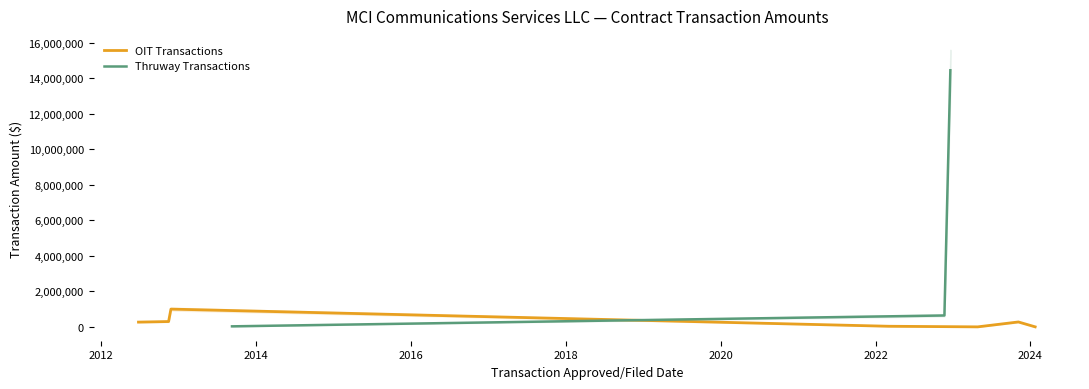

What is the sum of all values?

25308544.1